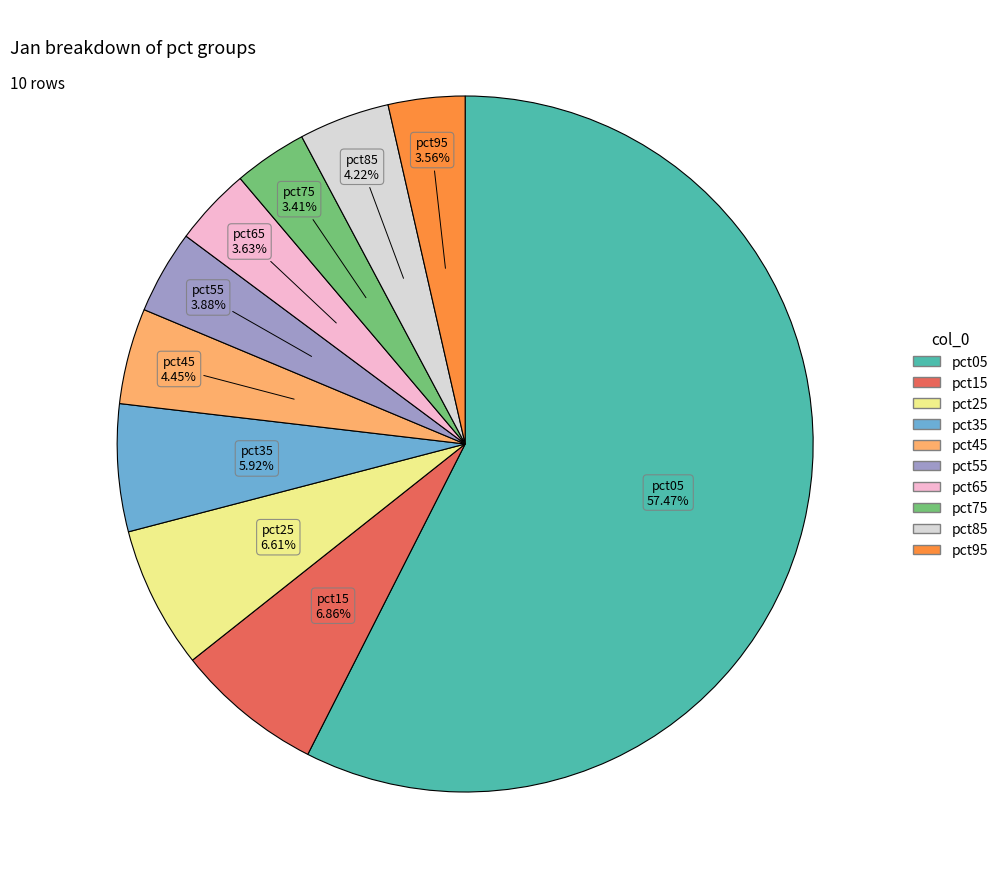

True or false: pct25 accounts for 7% of the total.

True